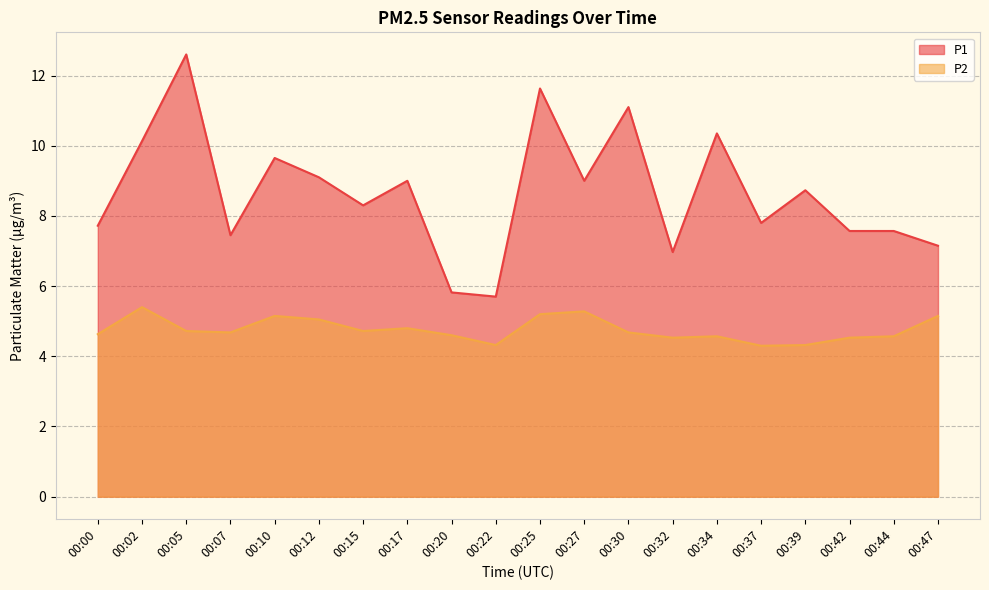

Reading left to right, extract all data points from this chart.

P1: 7.7	10.1	12.6	7.5	9.7	9.1	8.3	9.0	5.8	5.7	11.6	9.0	11.1	7.0	10.3	7.8	8.7	7.6	7.6	7.2
P2: 4.6	5.4	4.7	4.7	5.2	5.0	4.7	4.8	4.6	4.3	5.2	5.3	4.7	4.5	4.6	4.3	4.3	4.5	4.6	5.2